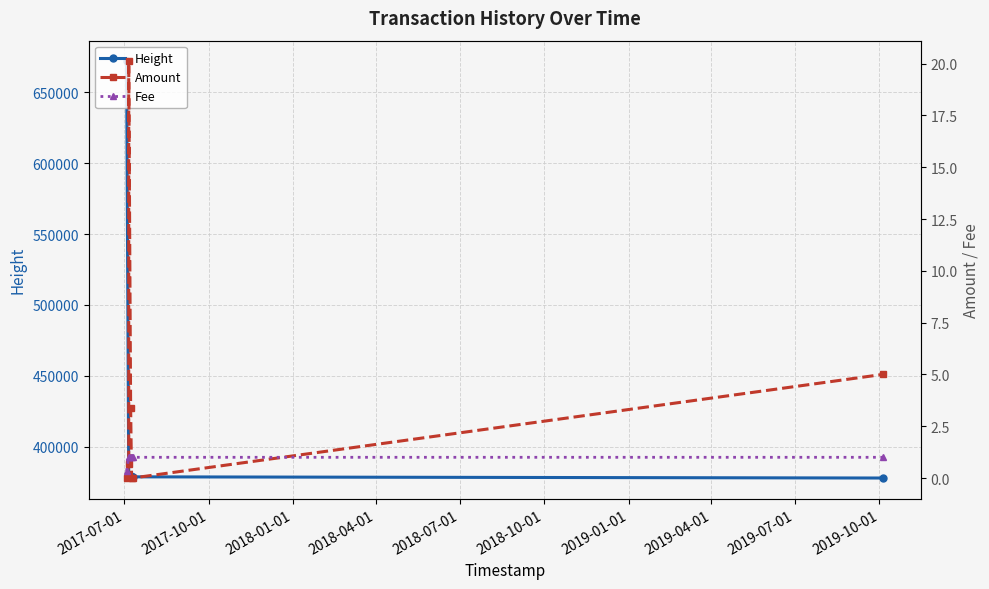

Reading left to right, list all the values displayed in this chart.

Height: 671802.0	380088.0	379707.0	379337.0	378595.0	378594.0	377759.0
Amount: 0.0	0.7	20.1	3.4	0.0	0.0	5.0
Fee: 0.3	1.0	1.0	1.0	1.0	1.0	1.0